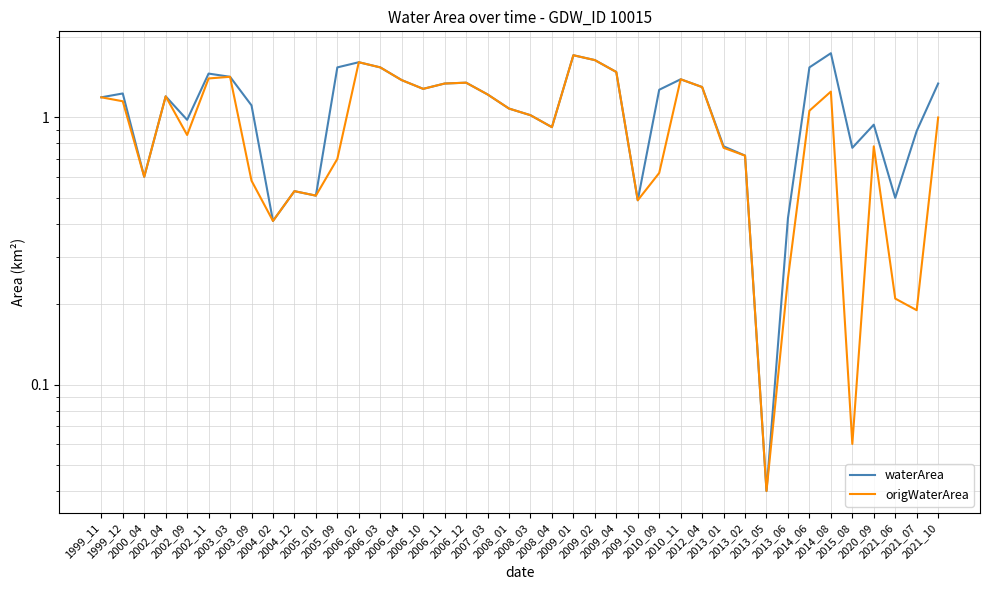

Does the chart have visible grid lines?

Yes